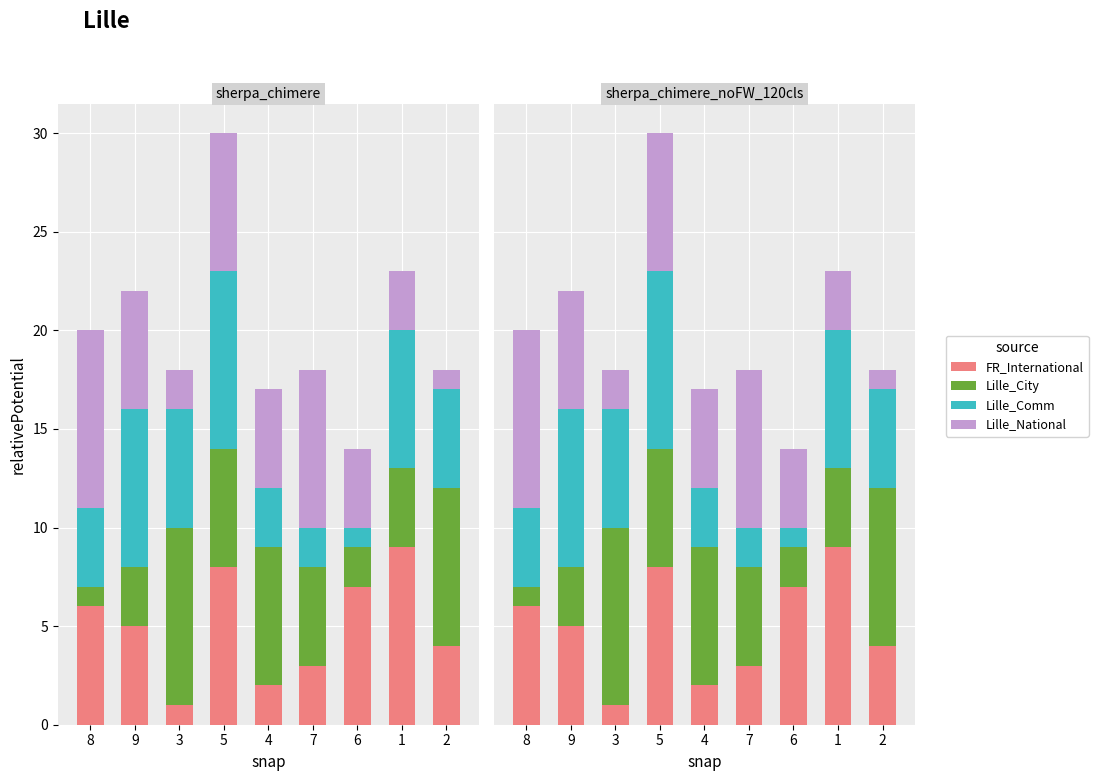

What position from the right is 6?

3